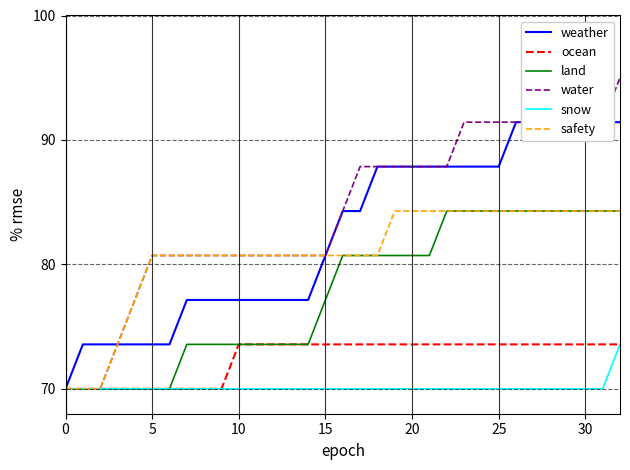

True or false: snow and land cross at least once.

False